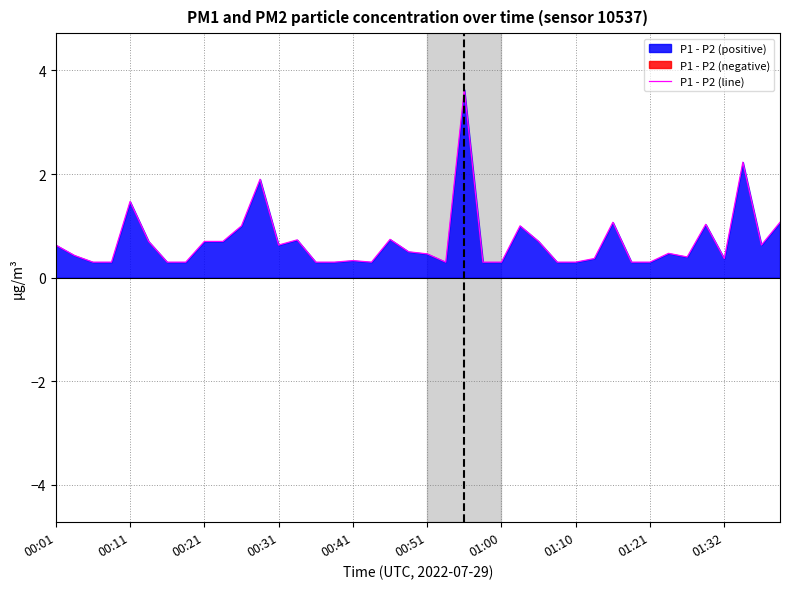

What is the greatest value displayed?

3.6